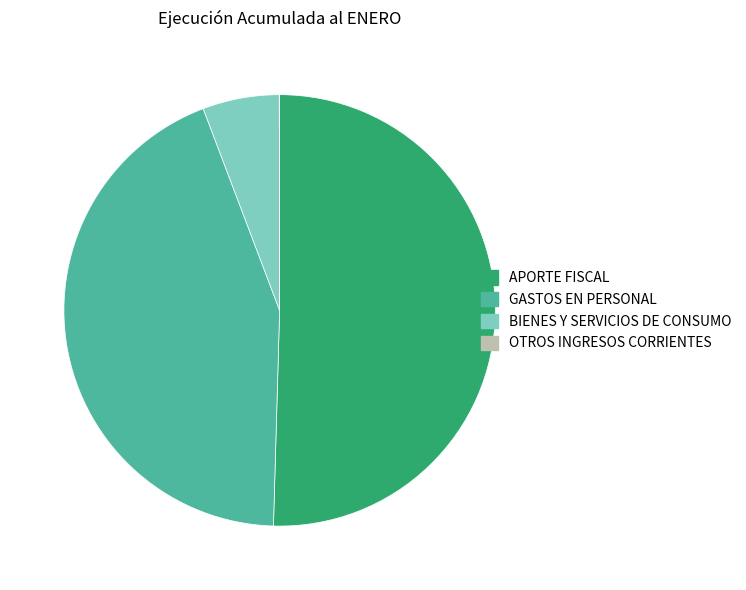

Is the sum of GASTOS EN PERSONAL and BIENES Y SERVICIOS DE CONSUMO greater than half?

No